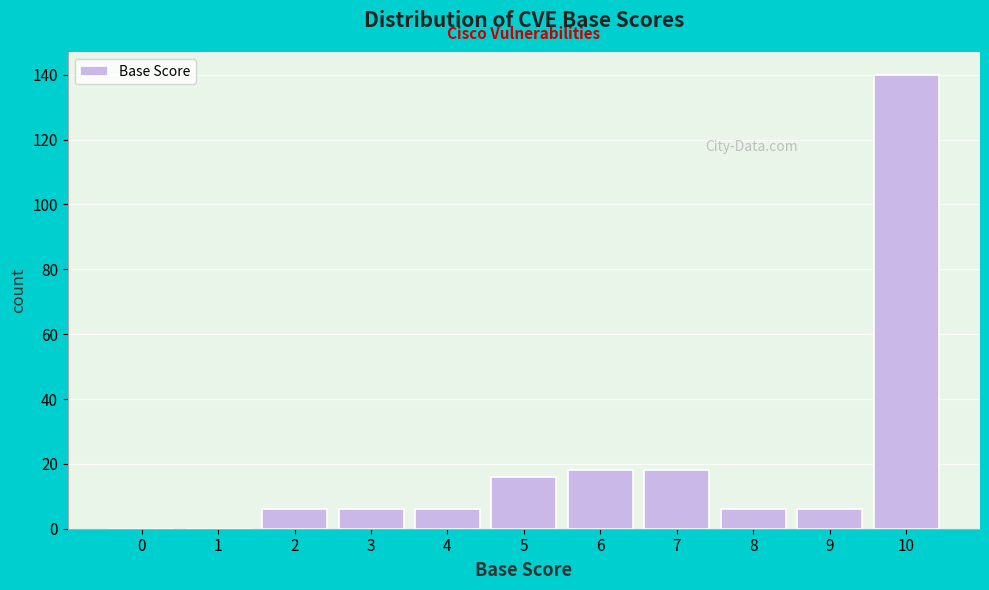

Reading left to right, transcribe all the data shown in this chart.

0=0	1=0	2=6	3=6	4=6	5=16	6=18	7=18	8=6	9=6	10=140